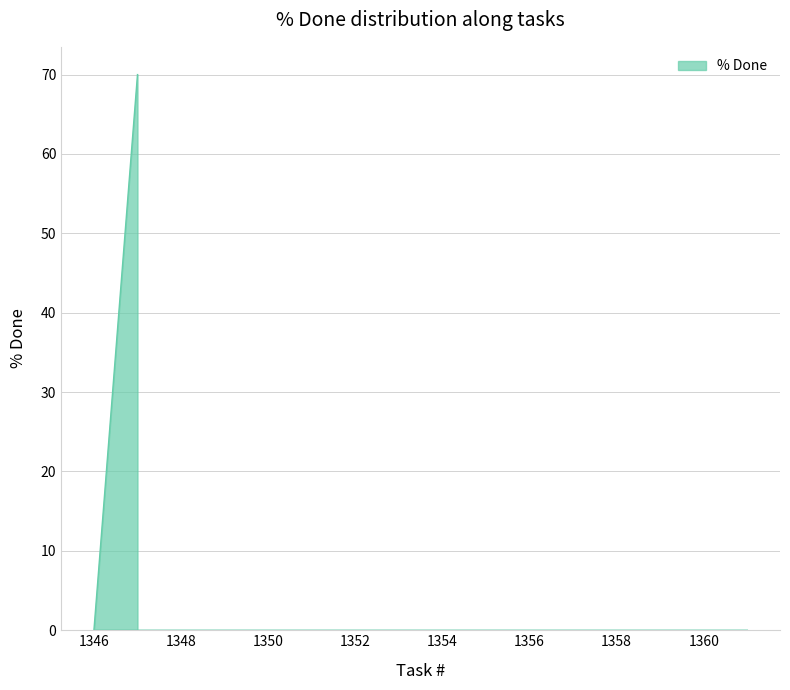

Between 1355 and 1347, which is larger?

1347